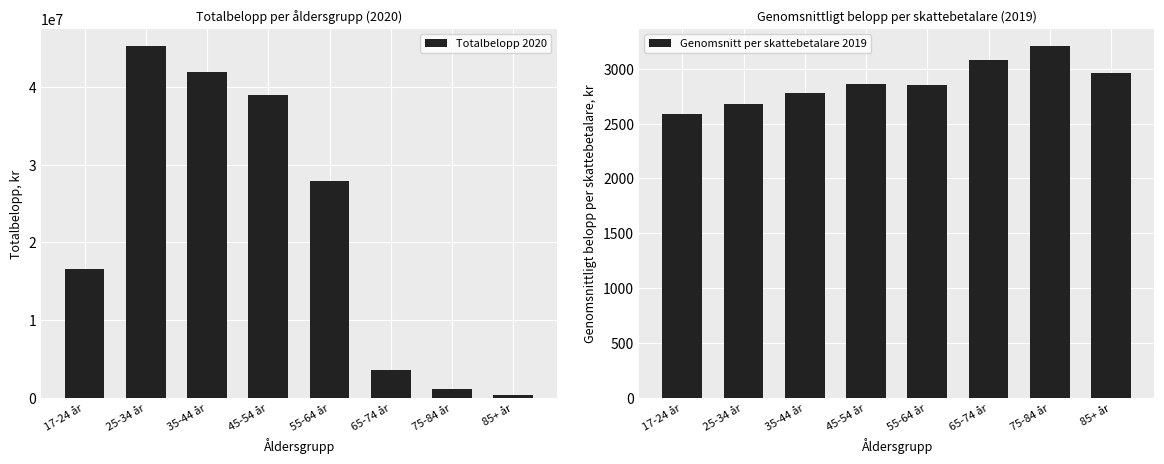

How many bars are there in total?

16